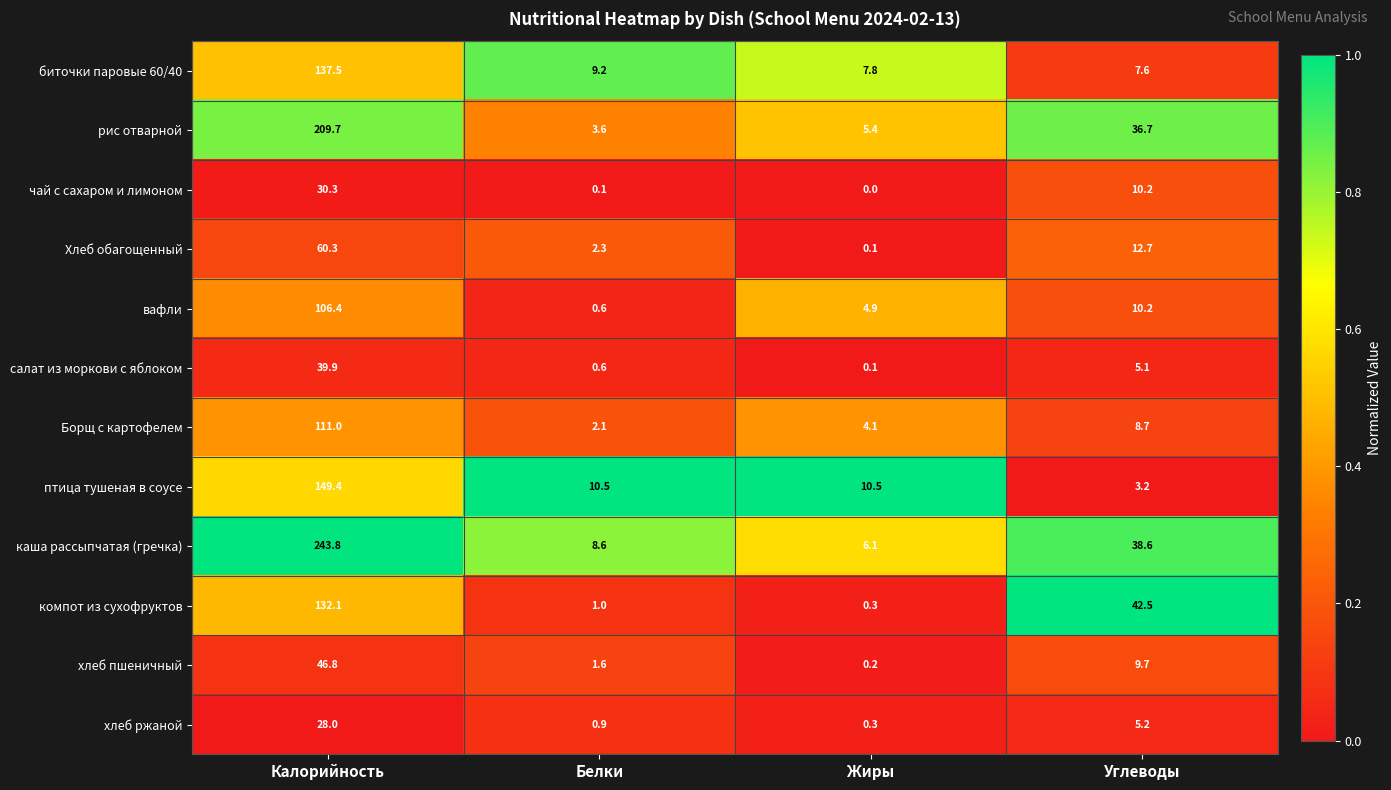

Rank the series by their maximum value, from highest to lowest.

каша рассыпчатая (гречка), рис отварной, птица тушеная в соусе, биточки паровые 60/40, компот из сухофруктов, Борщ с картофелем, вафли, Хлеб обагощенный, хлеб пшеничный, салат из моркови с яблоком, чай с сахаром и лимоном, хлеб ржаной